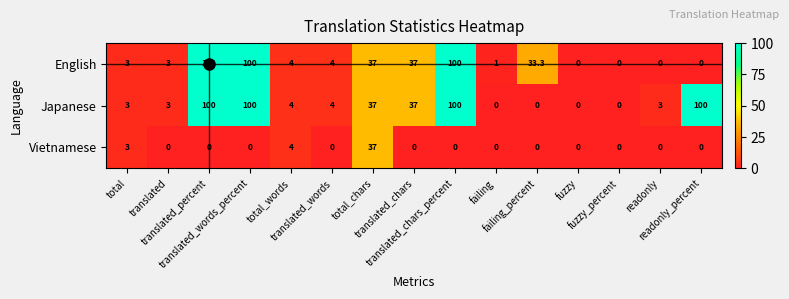

How many data points does each series have?

15